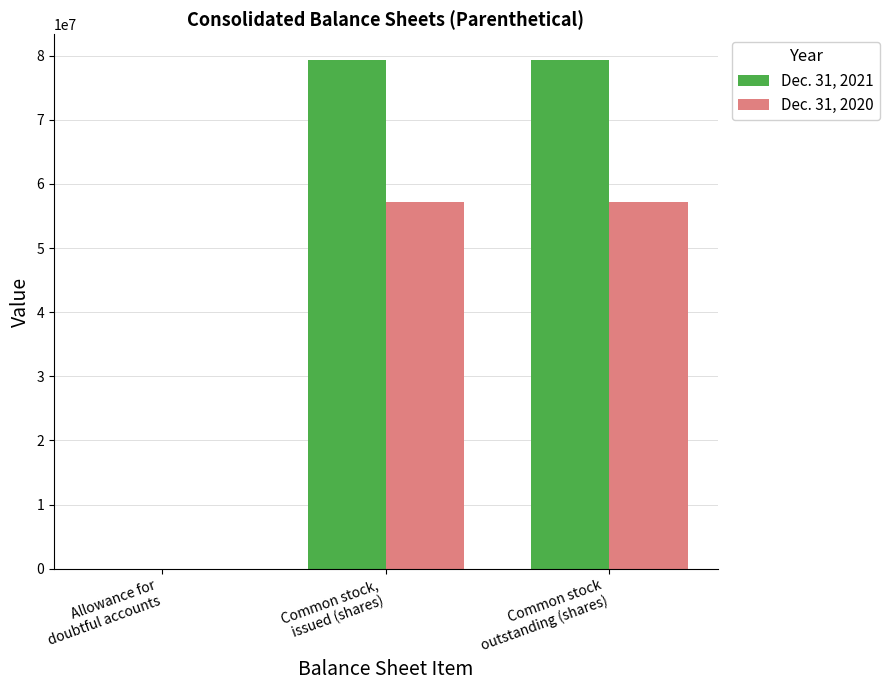

The value of Dec. 31, 2021 at Allowance for
doubtful accounts is 4284. True or false?

True